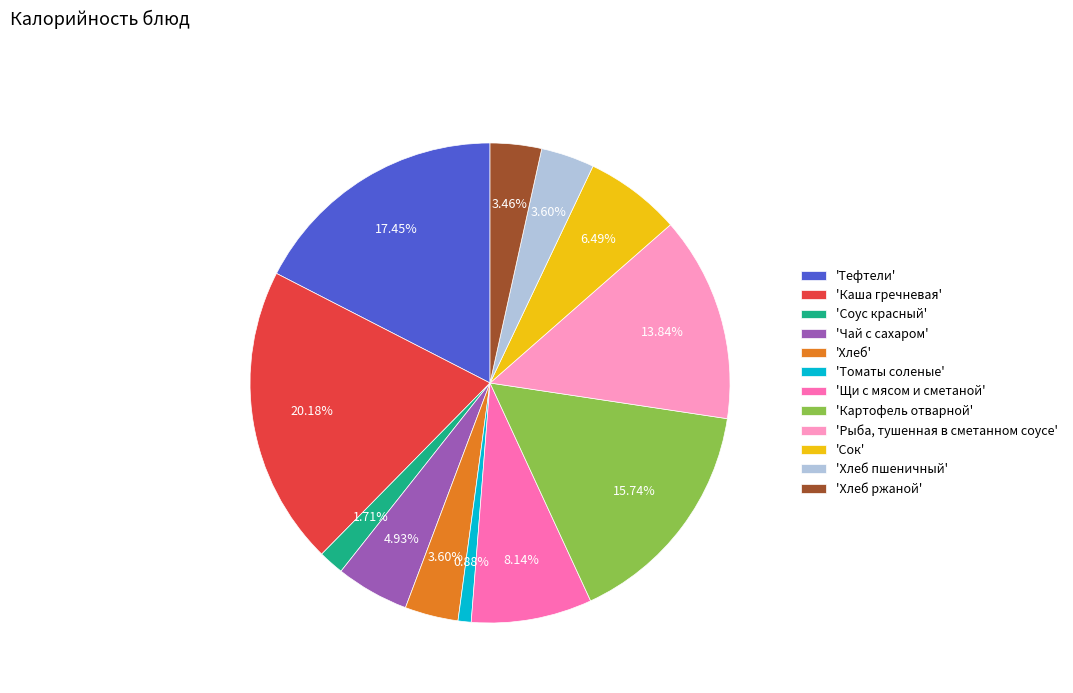

Which category has the biggest portion of the pie?

'Каша гречневая'